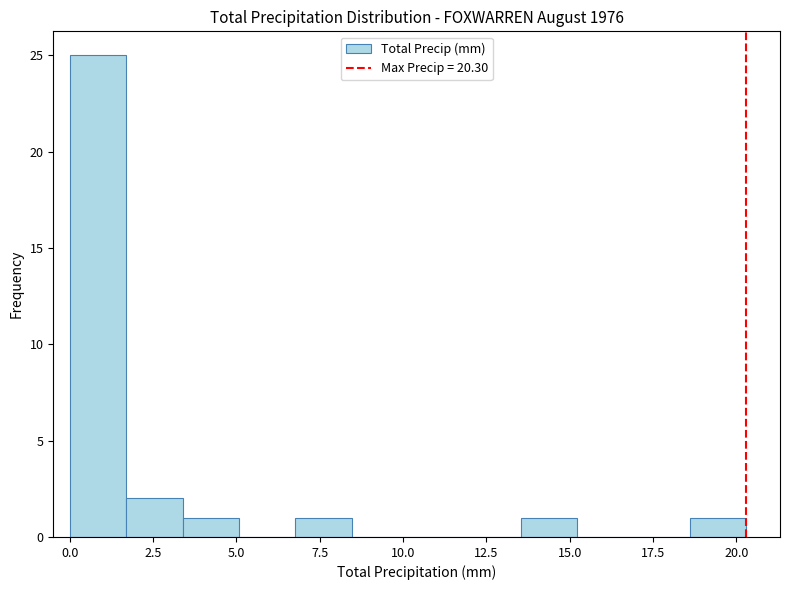

Around what value on the x-axis is the tallest bar? Give the approximate position of its centre, as read against the axis.

1.0